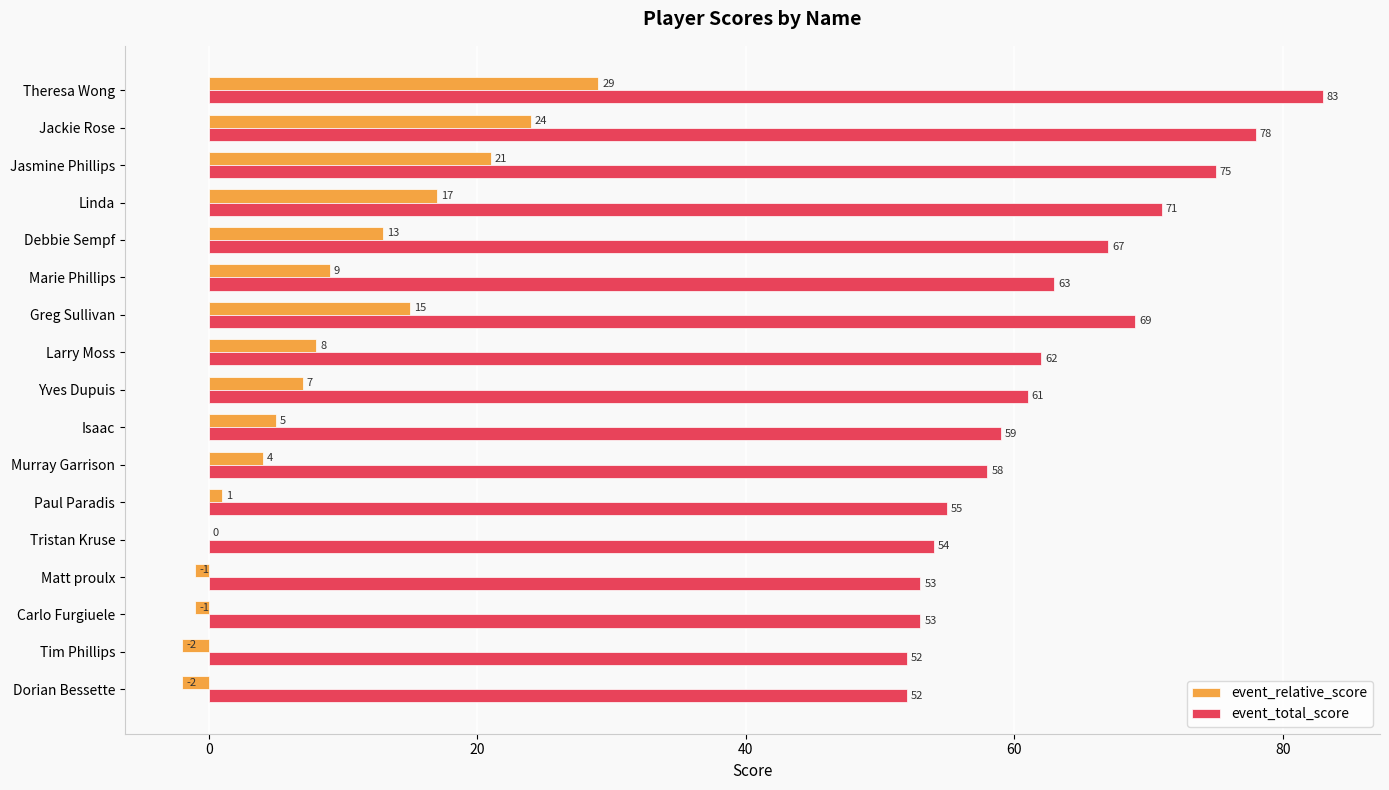

The value of event_total_score at Linda is 71. True or false?

True